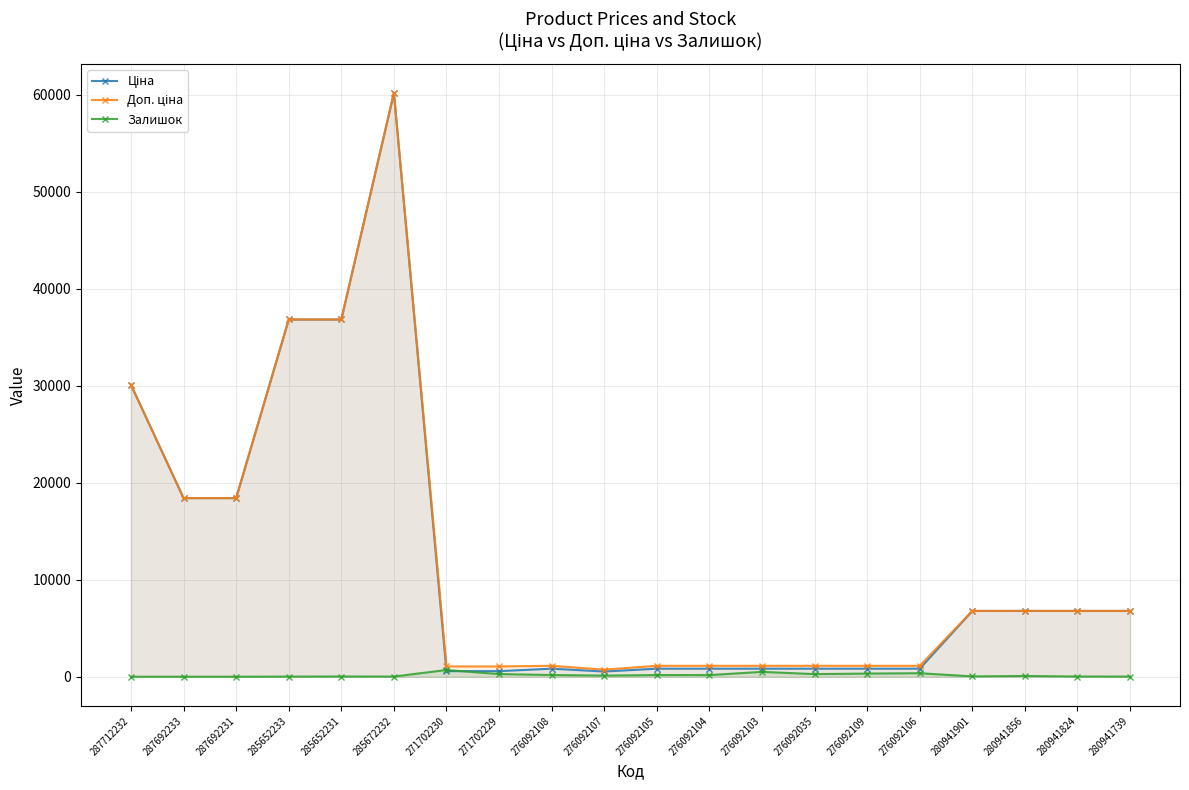

Does the chart display data point markers on the line(s)?

Yes